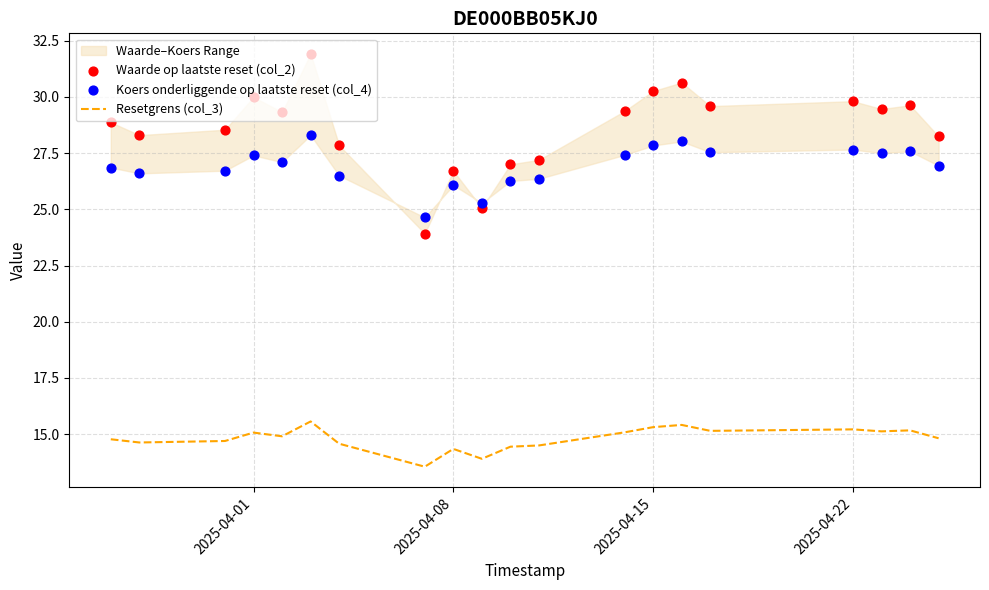

The value of Resetgrens (col_3) at 2025-04-01 is 15.1. True or false?

True